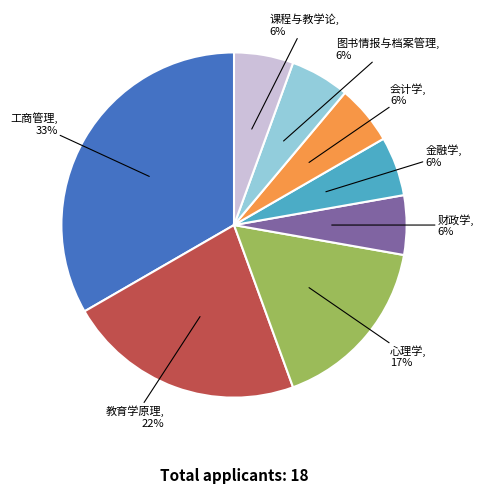

To the nearest percent, what is the average slice percentage?

12%